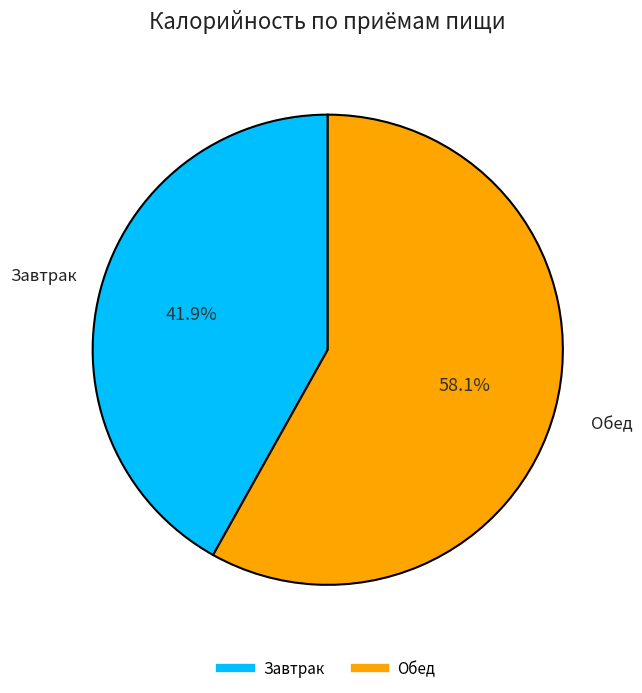

To the nearest percent, what is the combined percentage of Завтрак and Обед?

100%